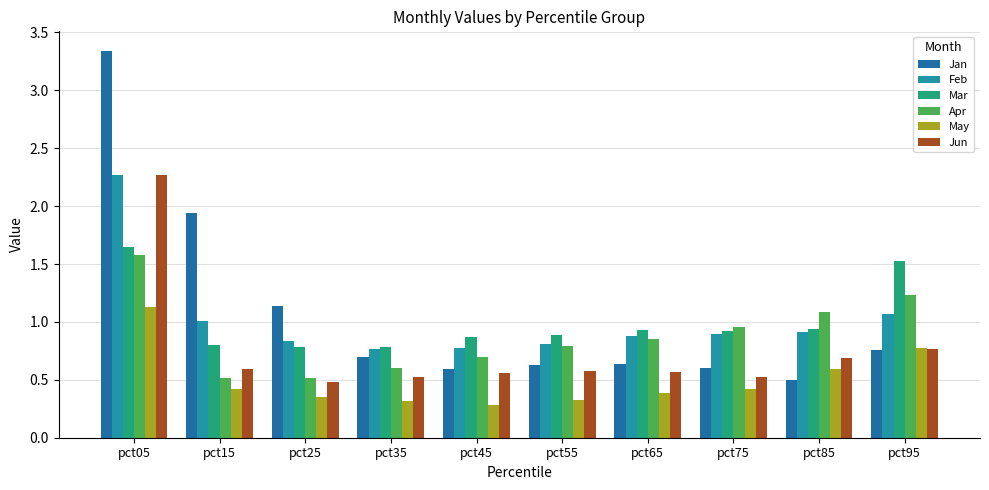

What is the highest value of the May series?

1.1